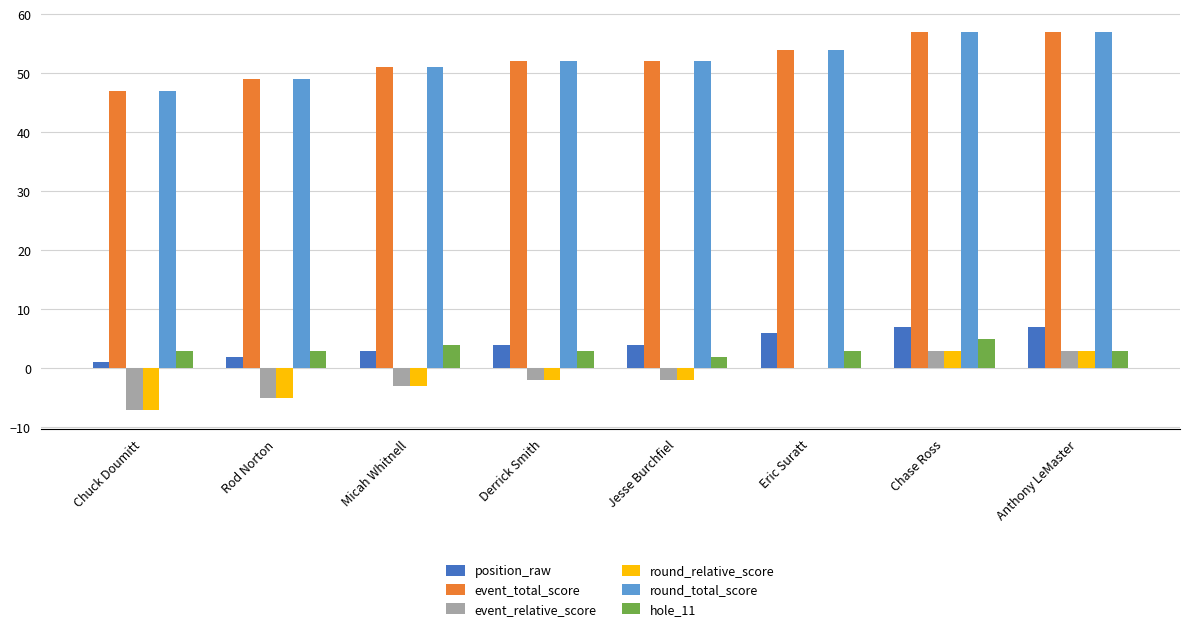

What is the approximate value of round_total_score at Anthony LeMaster?

57